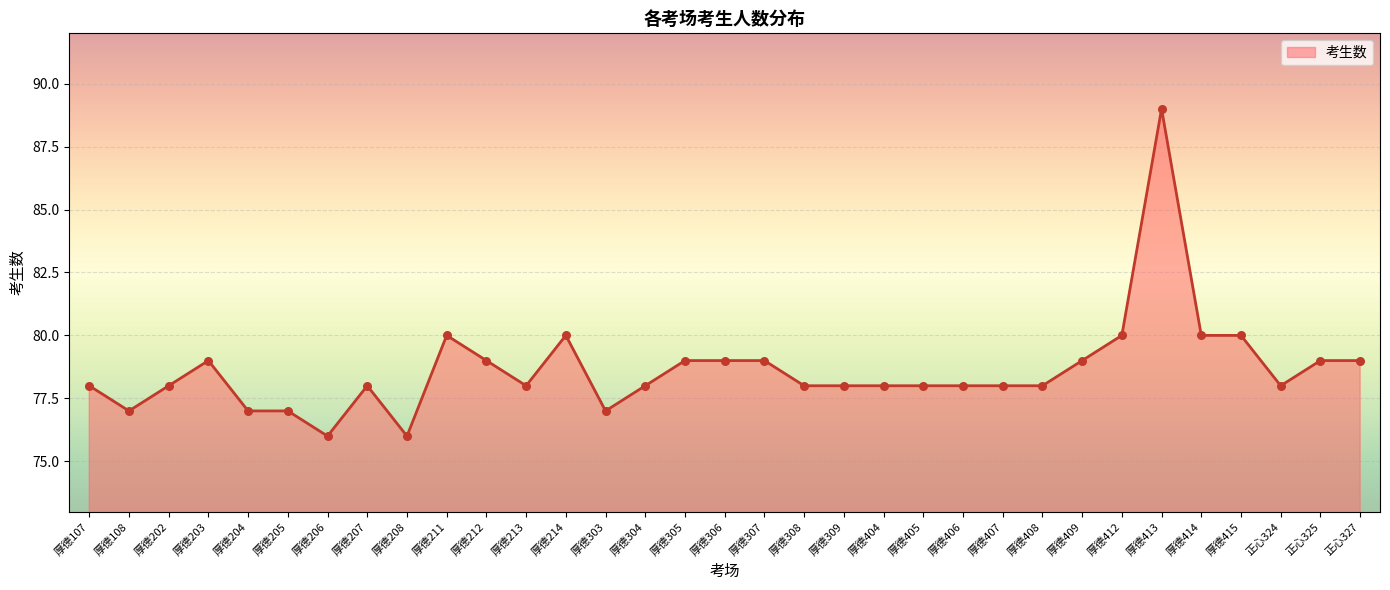

What is the change in value from 厚德214 to 厚德405?

-2